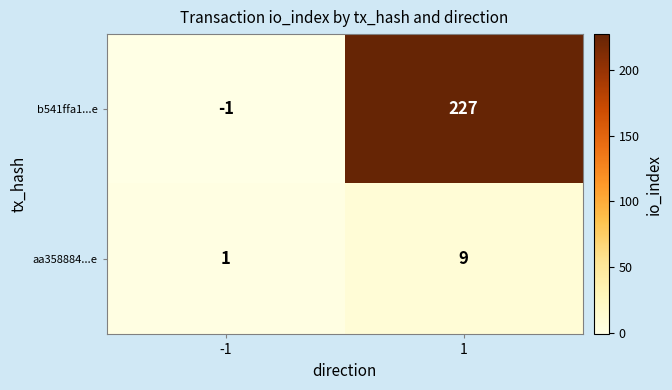

How many distinct data groups are displayed?

2